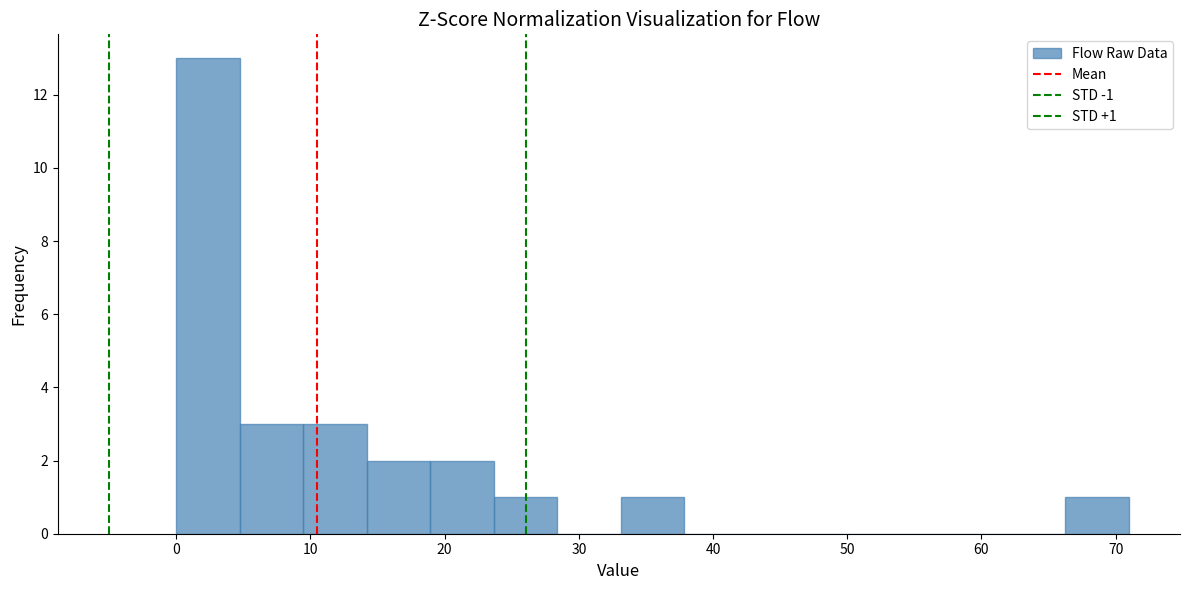

Which range on the x-axis has the tallest bar?

0 to 5